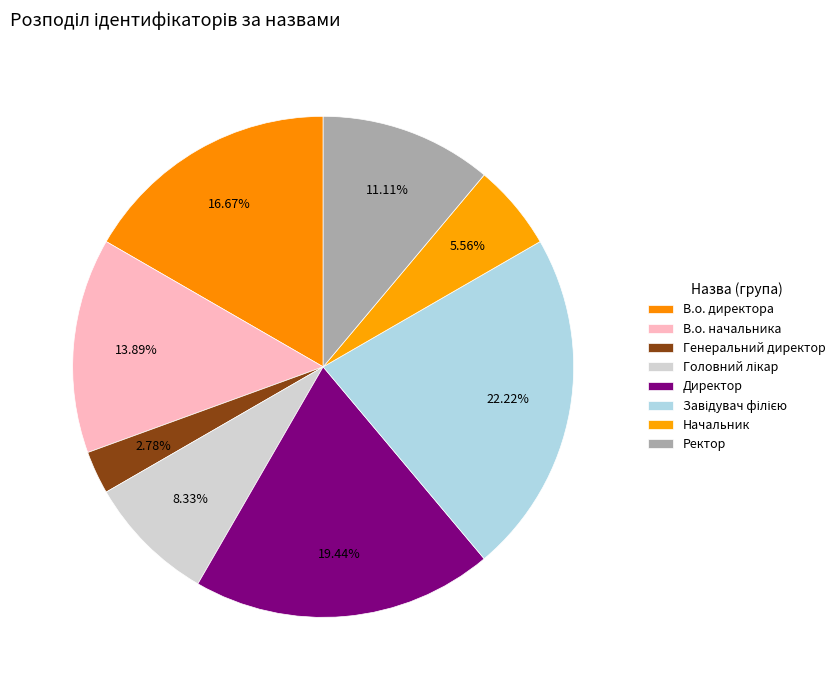

To the nearest percent, what percentage of the pie is Завідувач філією?

22%